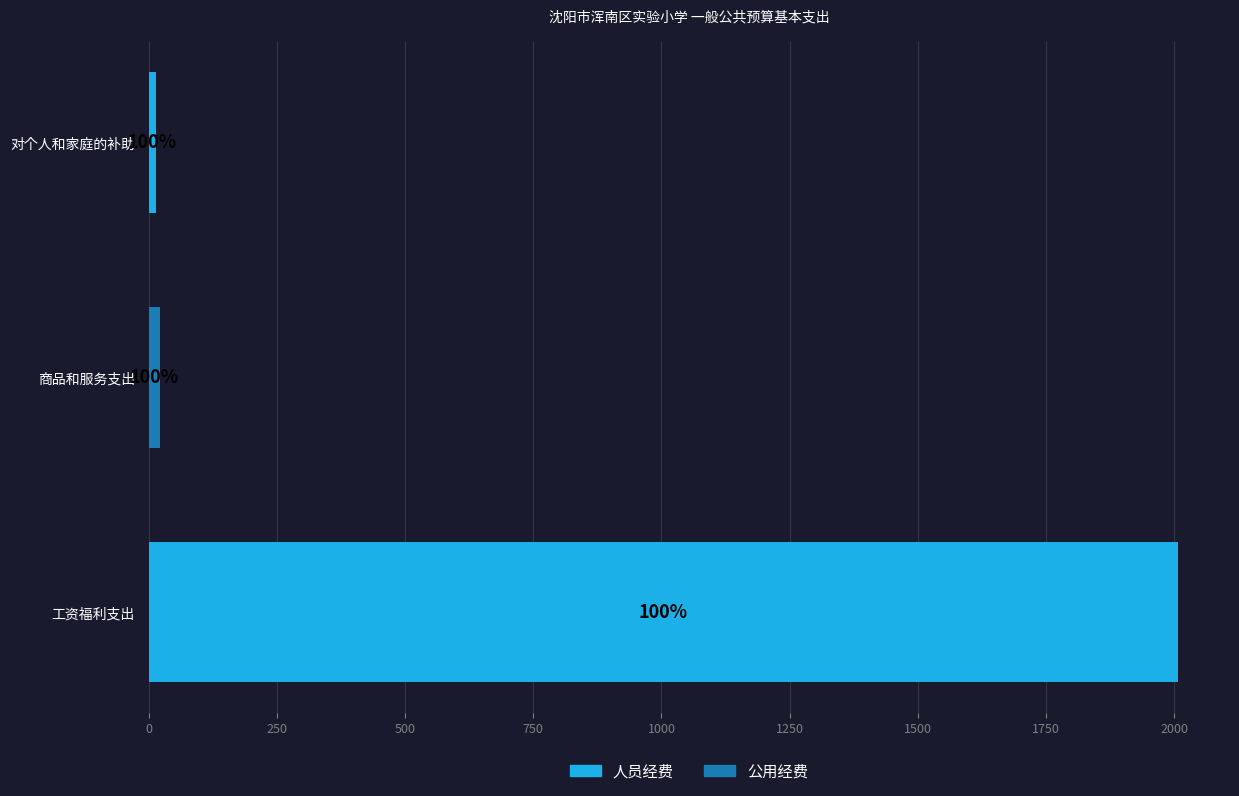

What are all the series names shown in the legend?

人员经费, 公用经费